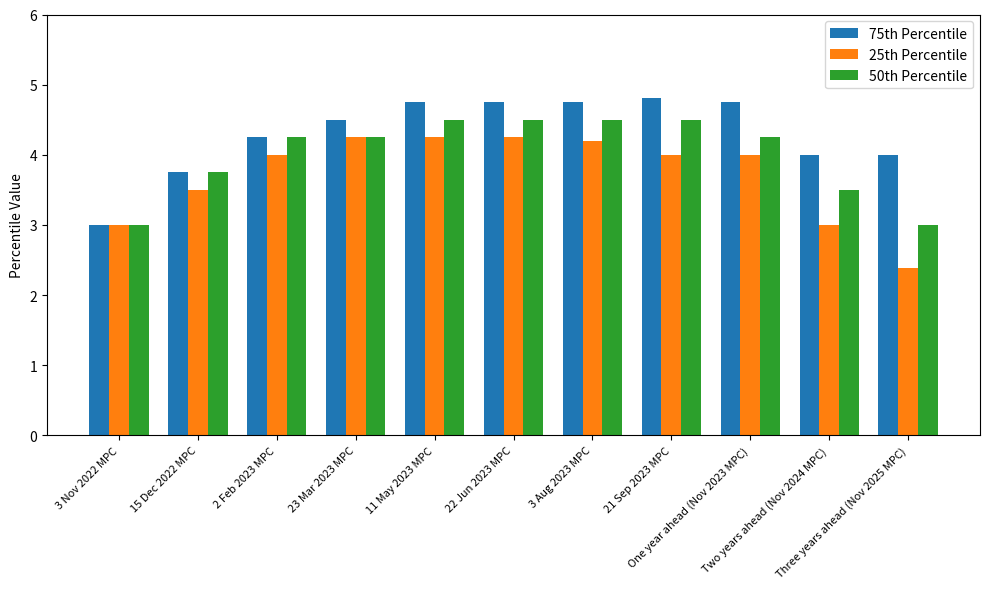

Which series has the largest range (max minus min)?

25th Percentile